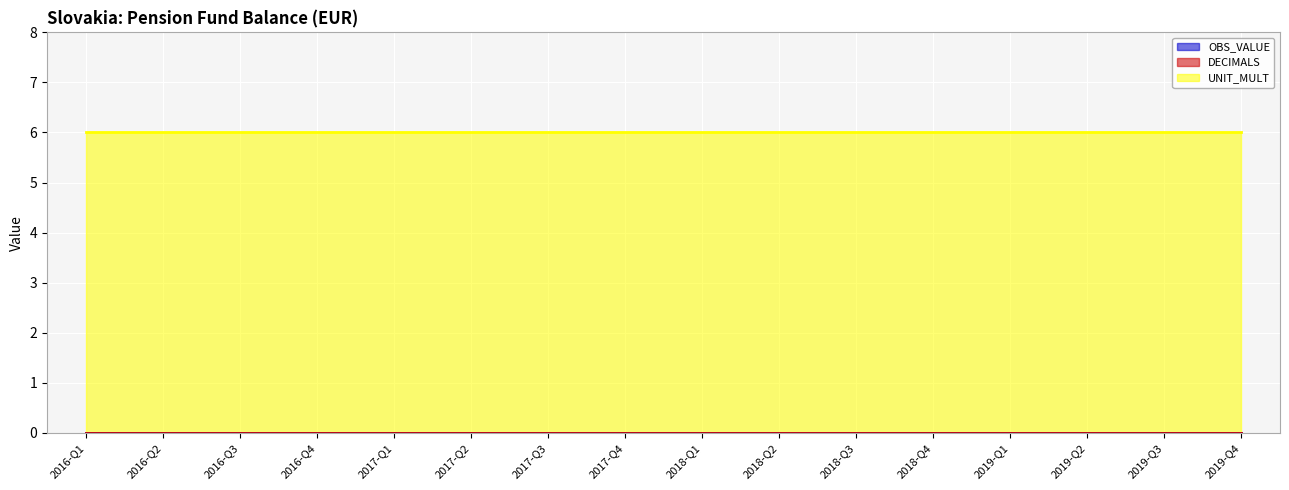

Rank the series at 2017-Q2 from lowest to highest value.

OBS_VALUE, DECIMALS, UNIT_MULT